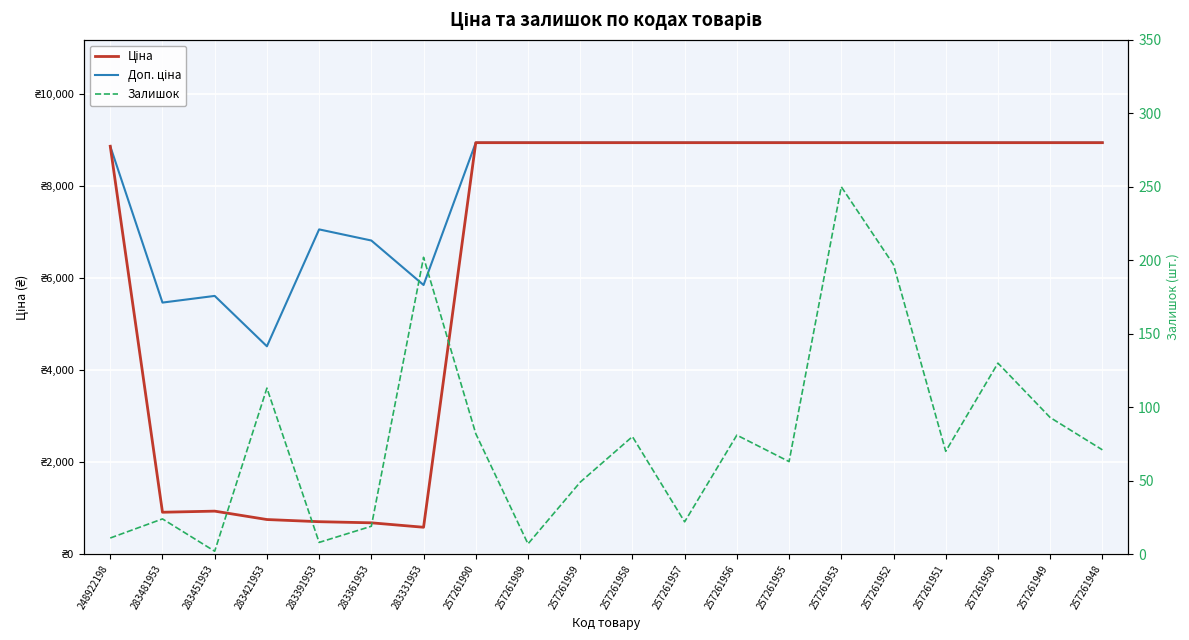

True or false: Залишок and Доп. ціна cross at least once.

False